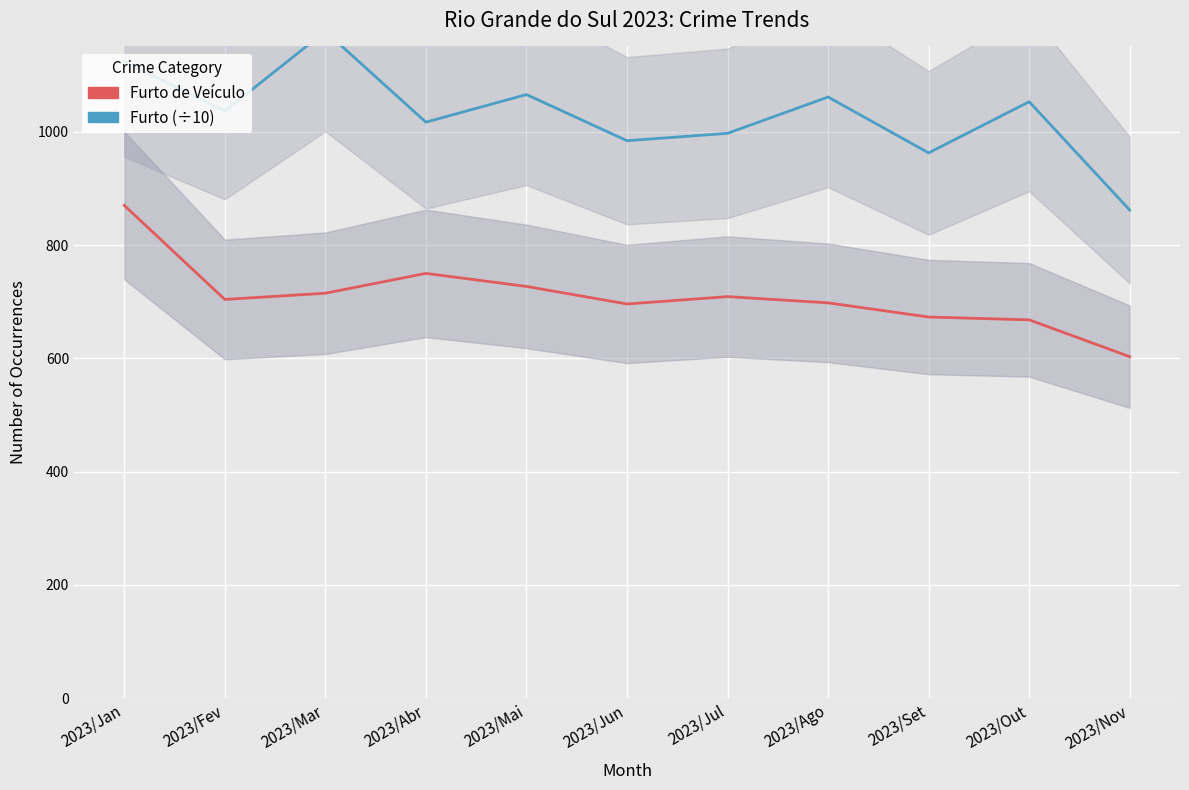

Reading left to right, what are all the values shown in this chart?

Furto de Veículo: 2023/Jan=870.0	2023/Fev=704.0	2023/Mar=715.0	2023/Abr=750.0	2023/Mai=727.0	2023/Jun=696.0	2023/Jul=709.0	2023/Ago=698.0	2023/Set=673.0	2023/Out=668.0	2023/Nov=603.0
Furto (÷10): 2023/Jan=1124.5	2023/Fev=1036.3	2023/Mar=1177.3	2023/Abr=1016.9	2023/Mai=1065.7	2023/Jun=984.2	2023/Jul=997.2	2023/Ago=1061.3	2023/Set=962.7	2023/Out=1053.0	2023/Nov=861.8